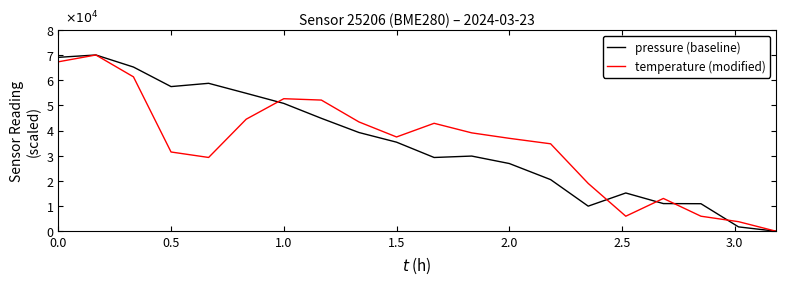

Does the chart have visible grid lines?

No